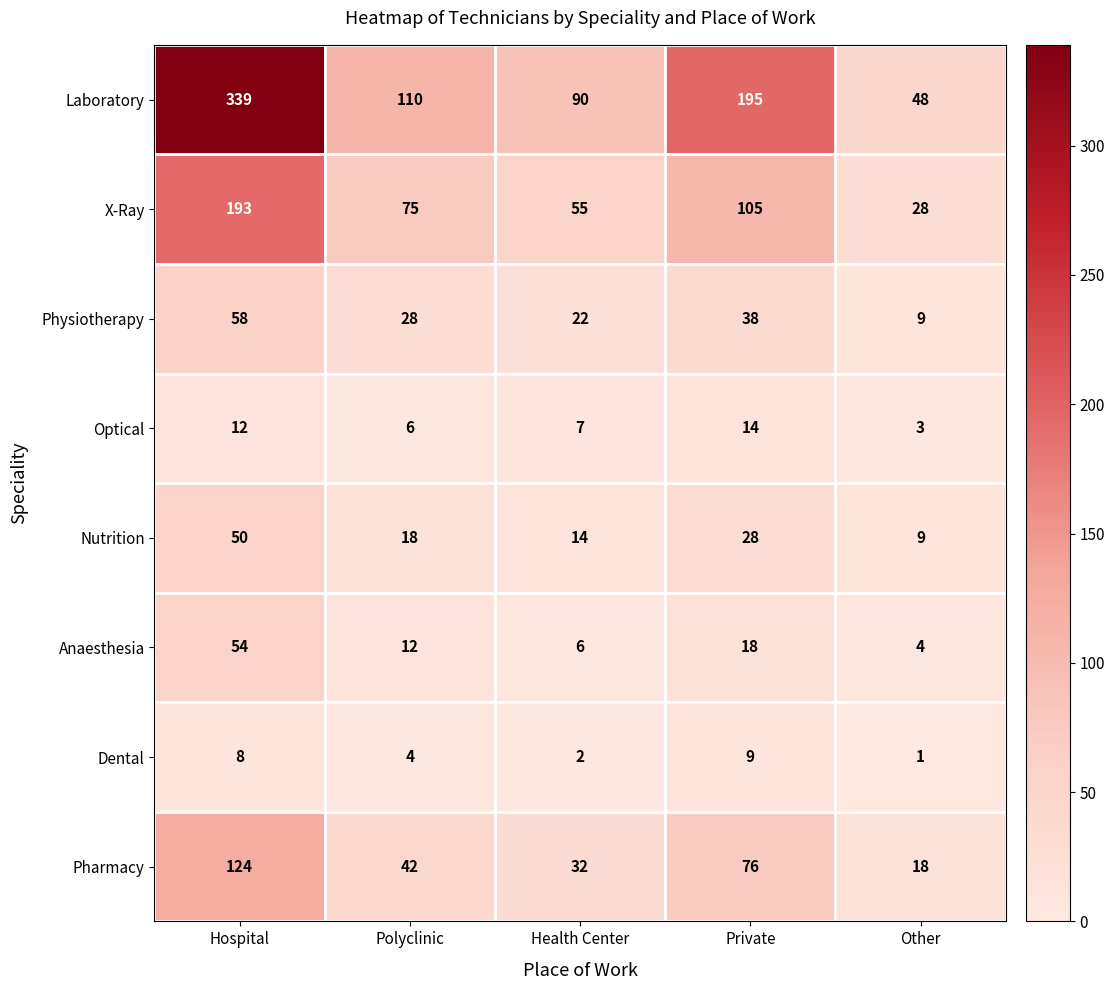

What is the average value of the Optical series?

8